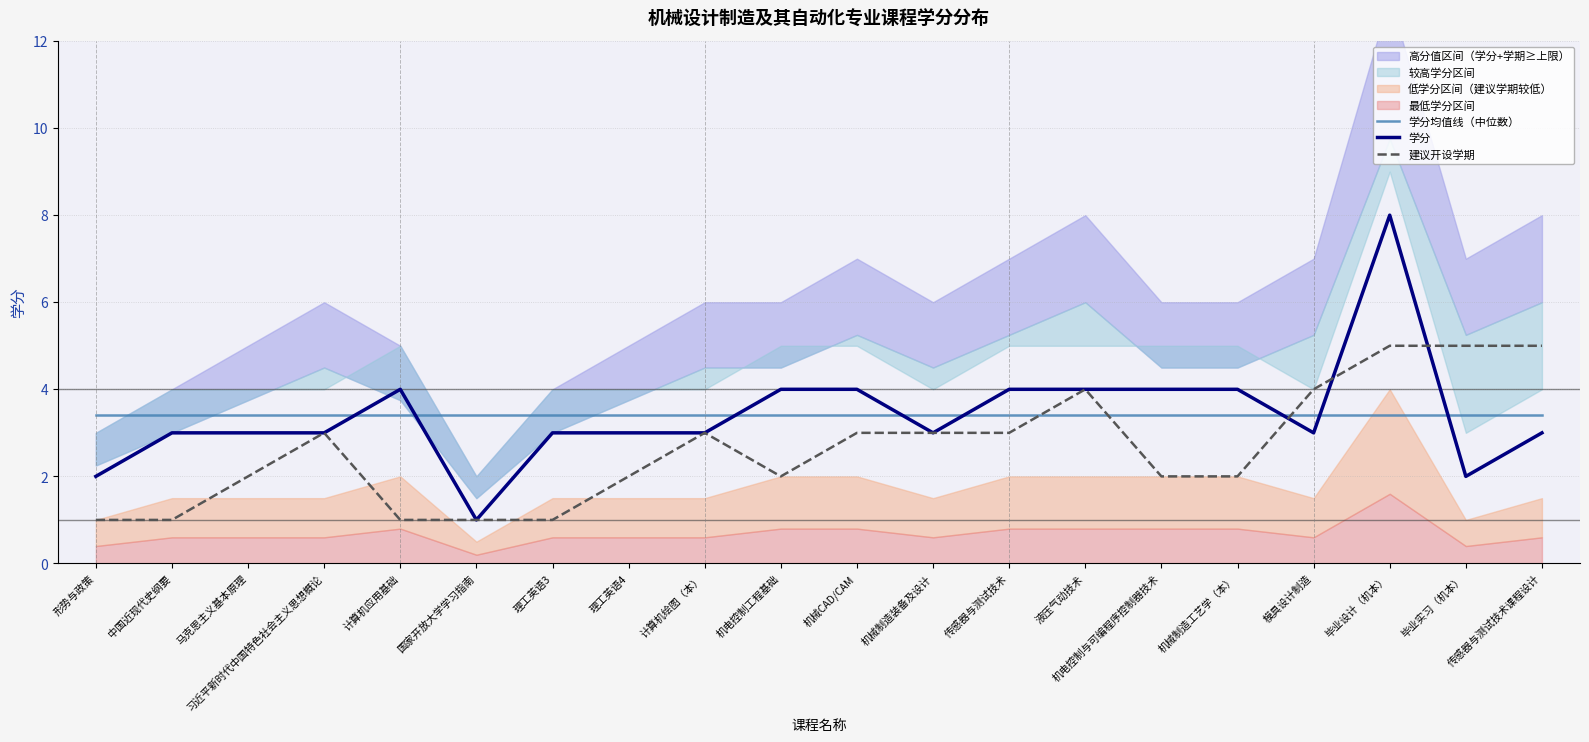

How many intersections are there between 学分 and 学分均值线（中位数）?

8